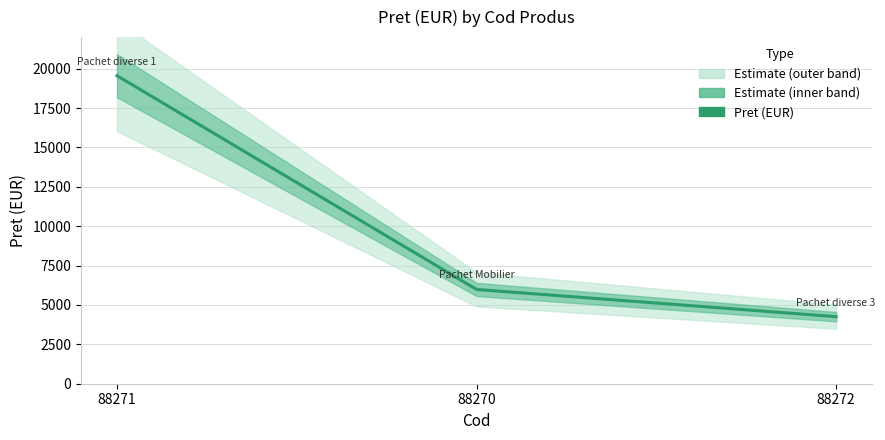

What is the change in value from 88270 to 88272?

-1726.6